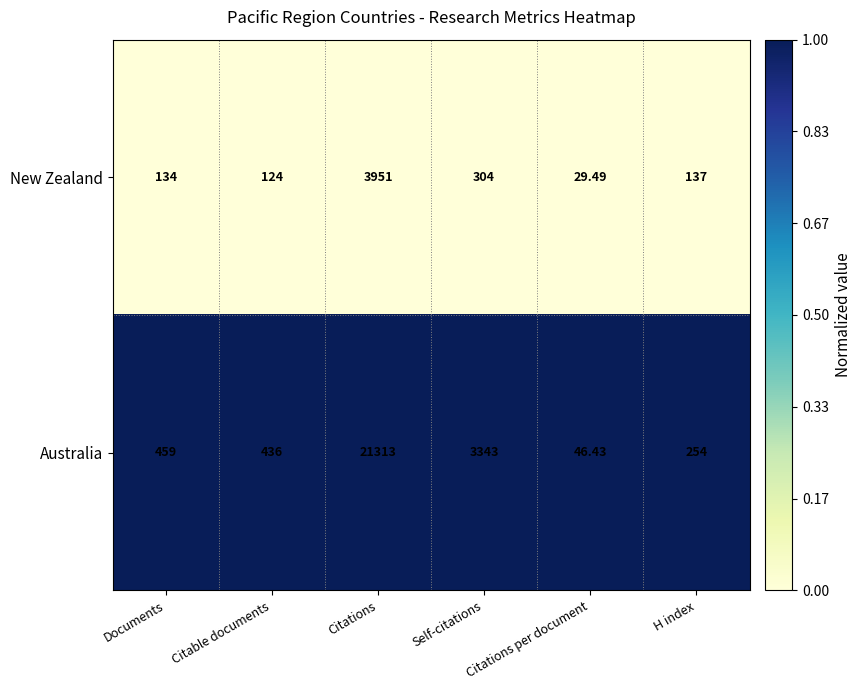

At Citations per document, list the series in order from largest to smallest.

Australia, New Zealand